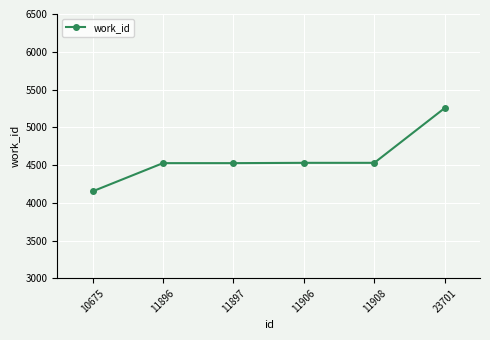

What is the maximum value shown in the chart?

5255